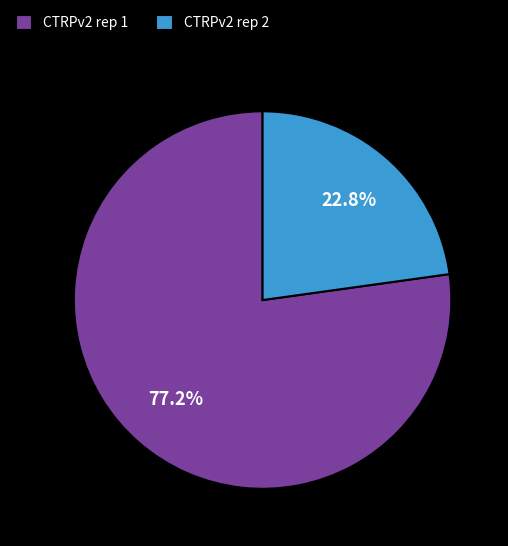

Which slice is the smallest?

CTRPv2 rep 2